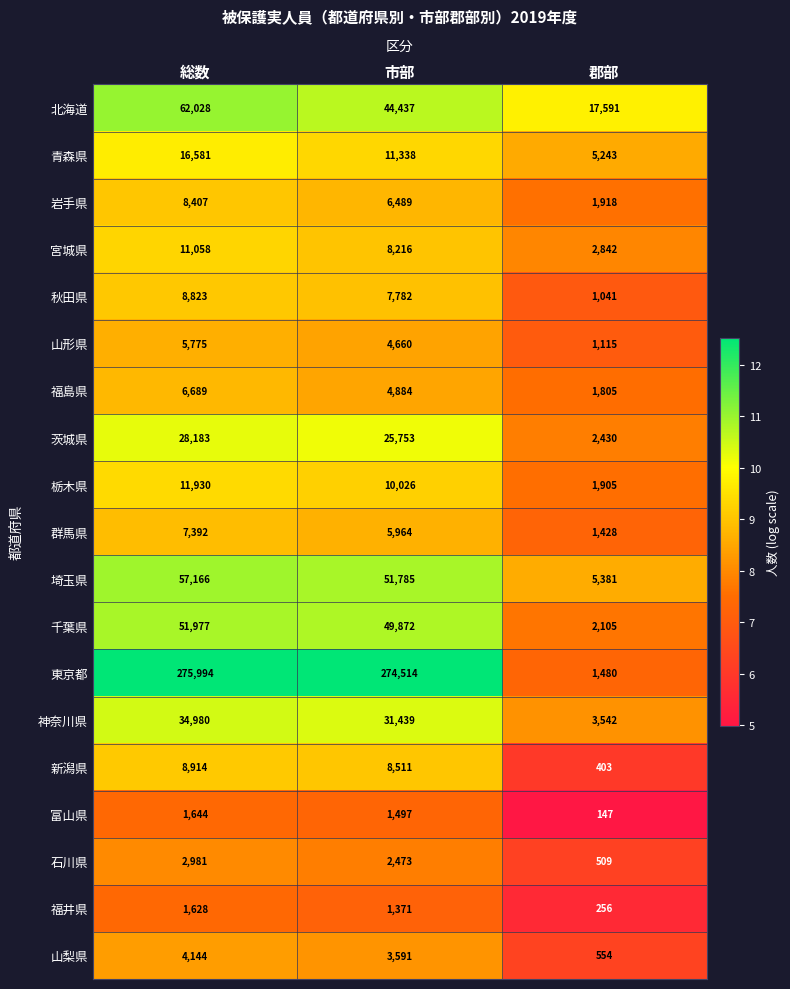

Which series has the largest total across all categories?

東京都